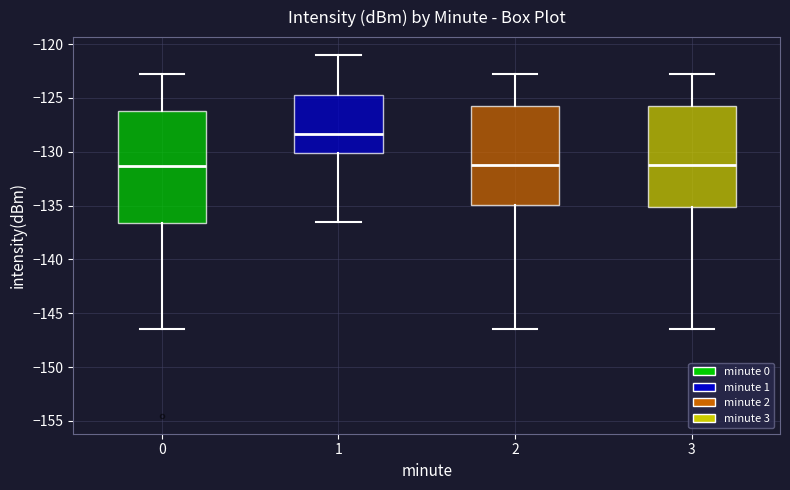

Reading left to right, read every box against the y-axis: the position of its median line, the range the box covers, and the ends of its whiskers. The values are not printed on the chart, so give them approximately, as read against the axis.

0: median -131.5, box -136.5 to -126.0, whiskers -146.5 to -122.5
1: median -128.5, box -130.0 to -124.5, whiskers -136.5 to -121.0
2: median -131.0, box -135.0 to -126.0, whiskers -146.5 to -122.5
3: median -131.0, box -135.0 to -126.0, whiskers -146.5 to -122.5